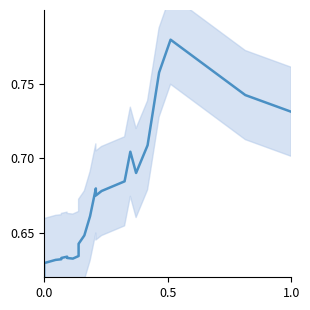

How many interior local peaks (higher than both neighbors) does the data have?

4